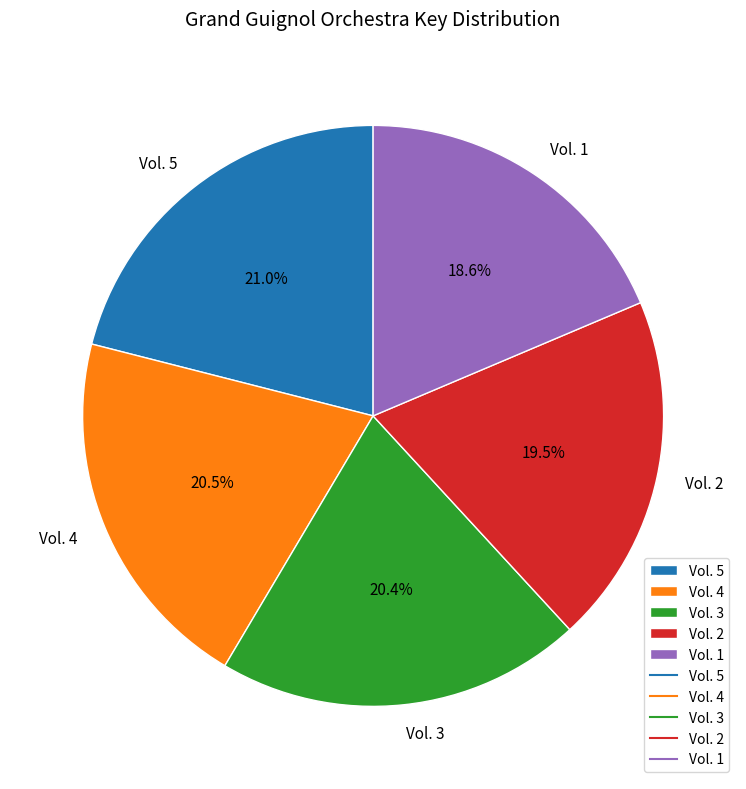

To the nearest percent, what is the combined percentage of Vol. 3 and Vol. 2?

40%